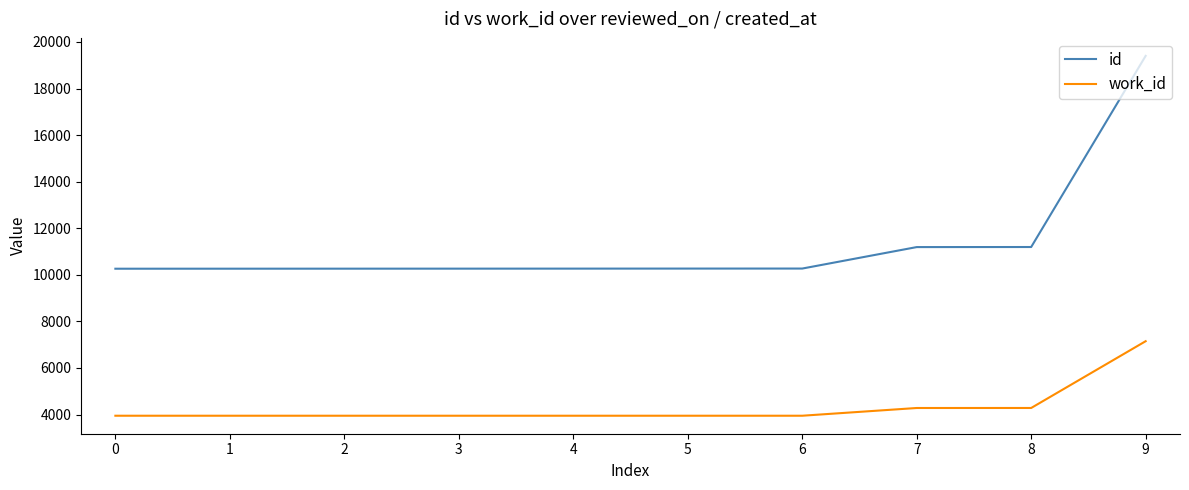

The value of id at 9 is 9073. True or false?

False